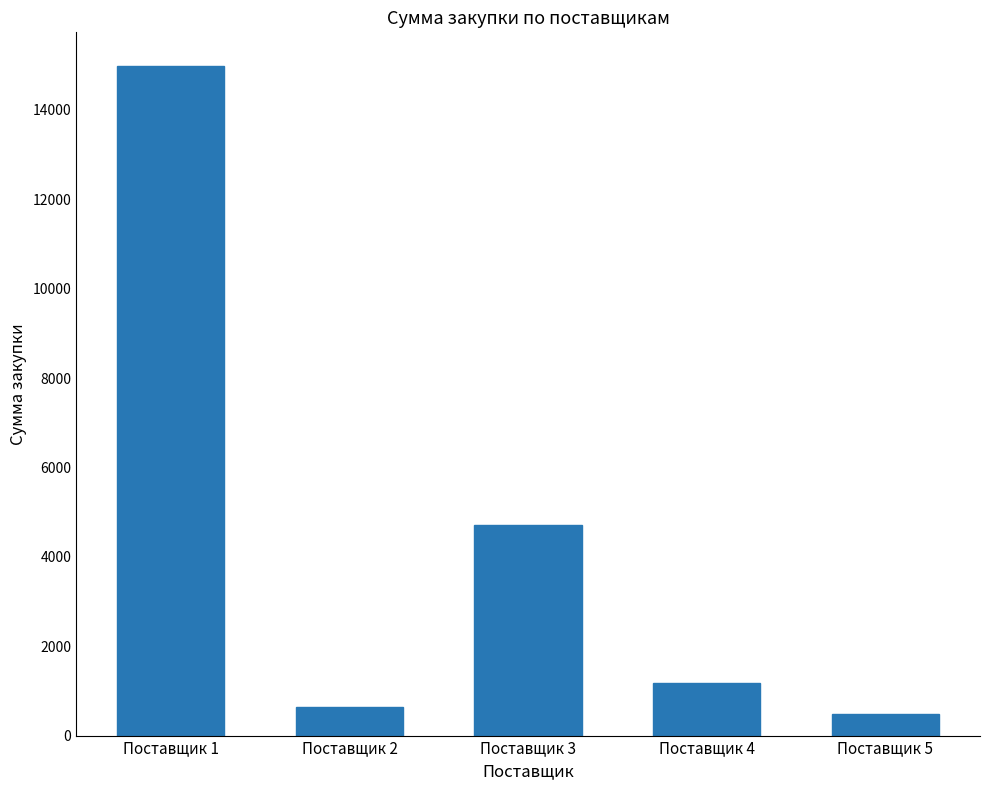

Reading left to right, transcribe all the data shown in this chart.

Поставщик 1=14986	Поставщик 2=649	Поставщик 3=4720	Поставщик 4=1180	Поставщик 5=472